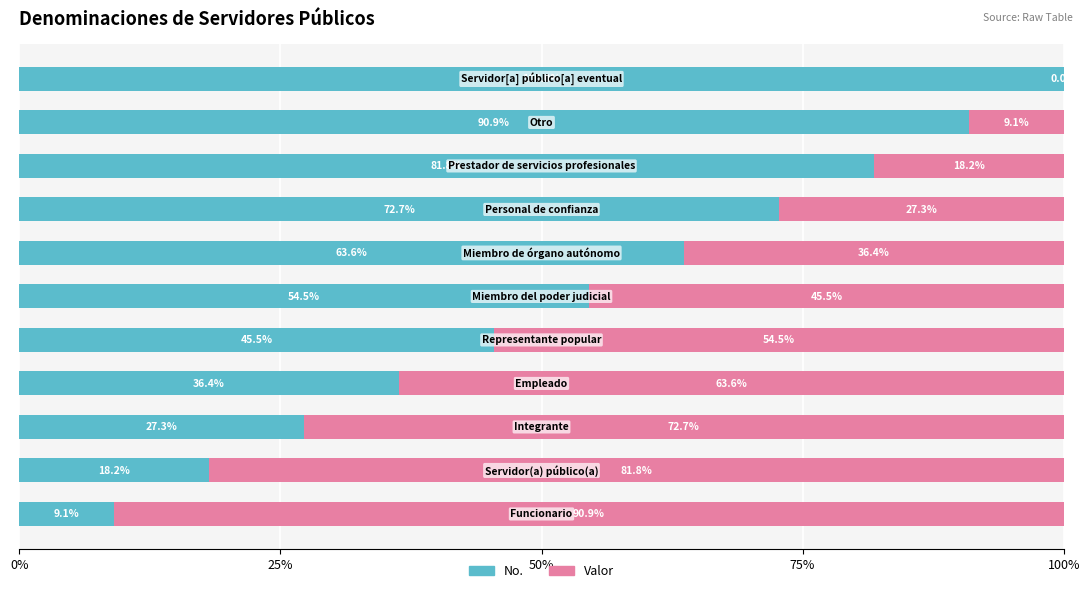

Which series has the largest range (max minus min)?

No.